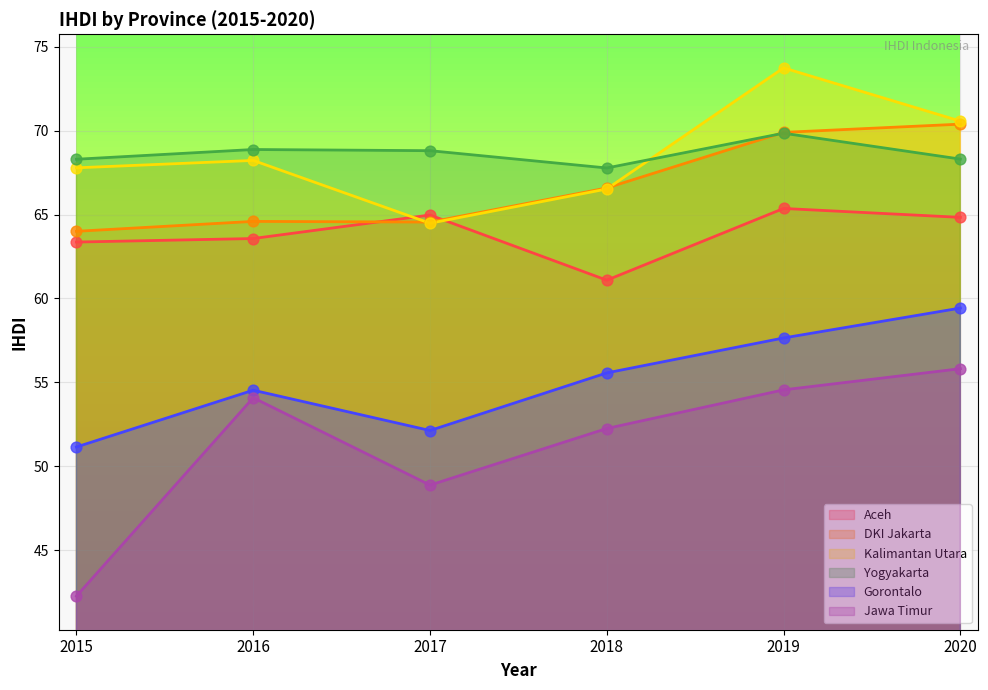

At how many categories does at least one series exceed 65?

6